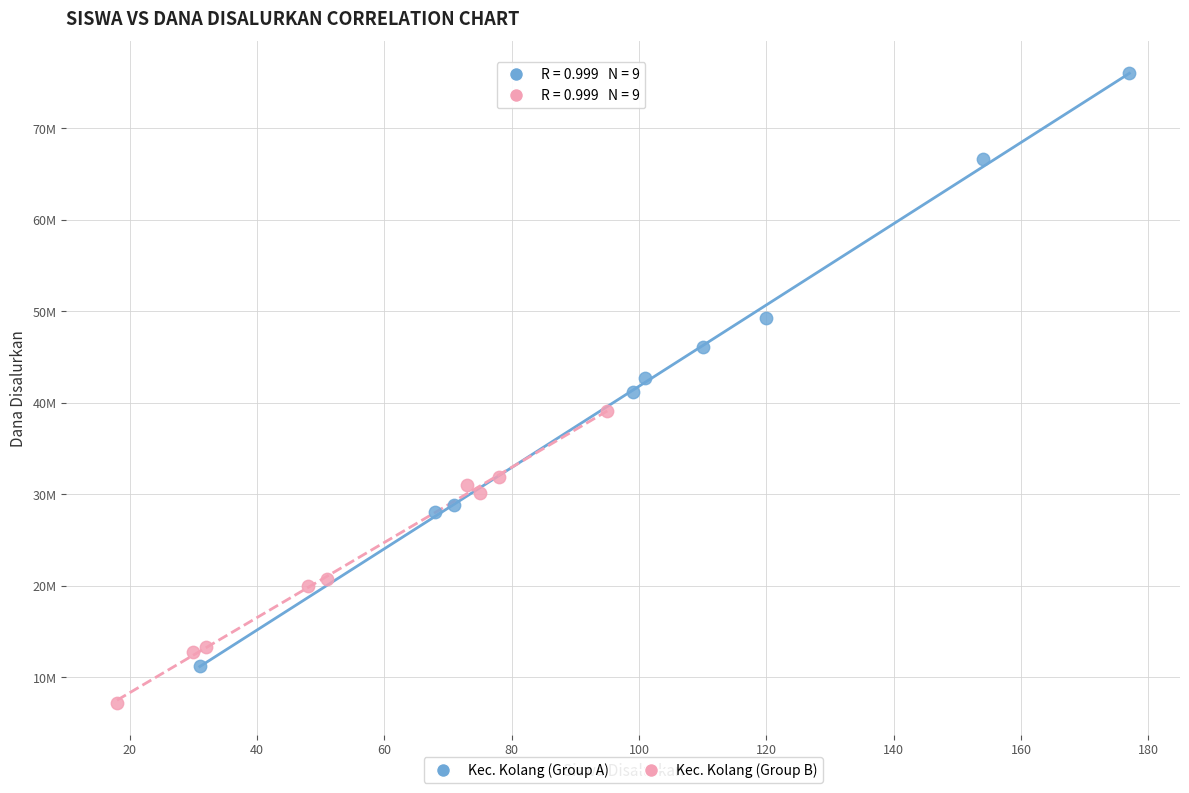

What are all the series names shown in the legend?

Kec. Kolang (Group A), Kec. Kolang (Group B)